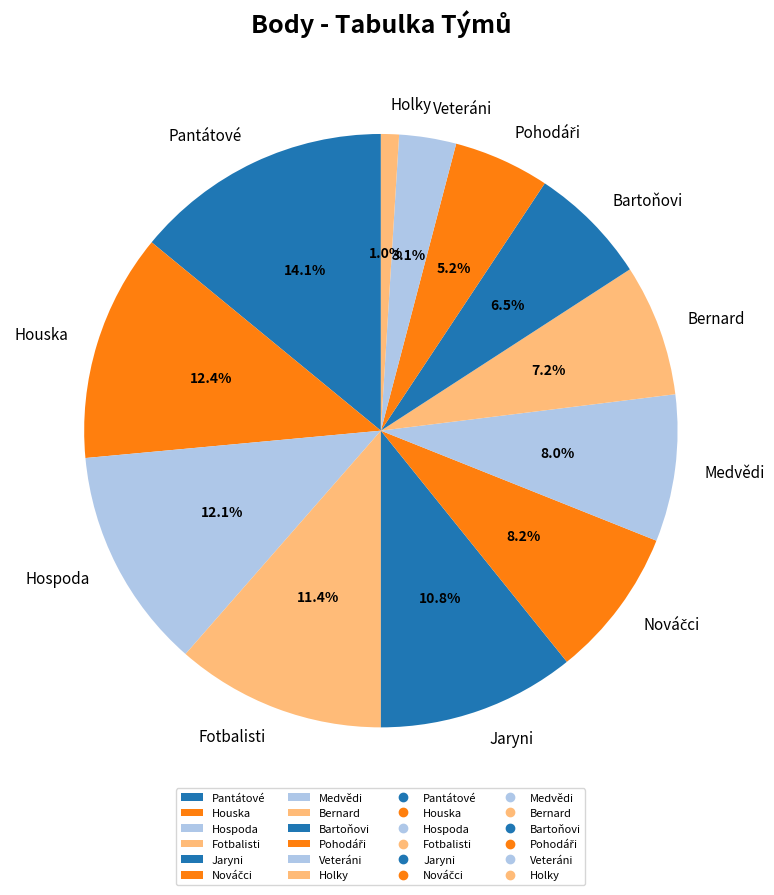

Approximately how many times larger is the value at Hospoda compared to Fotbalisti?

1.1